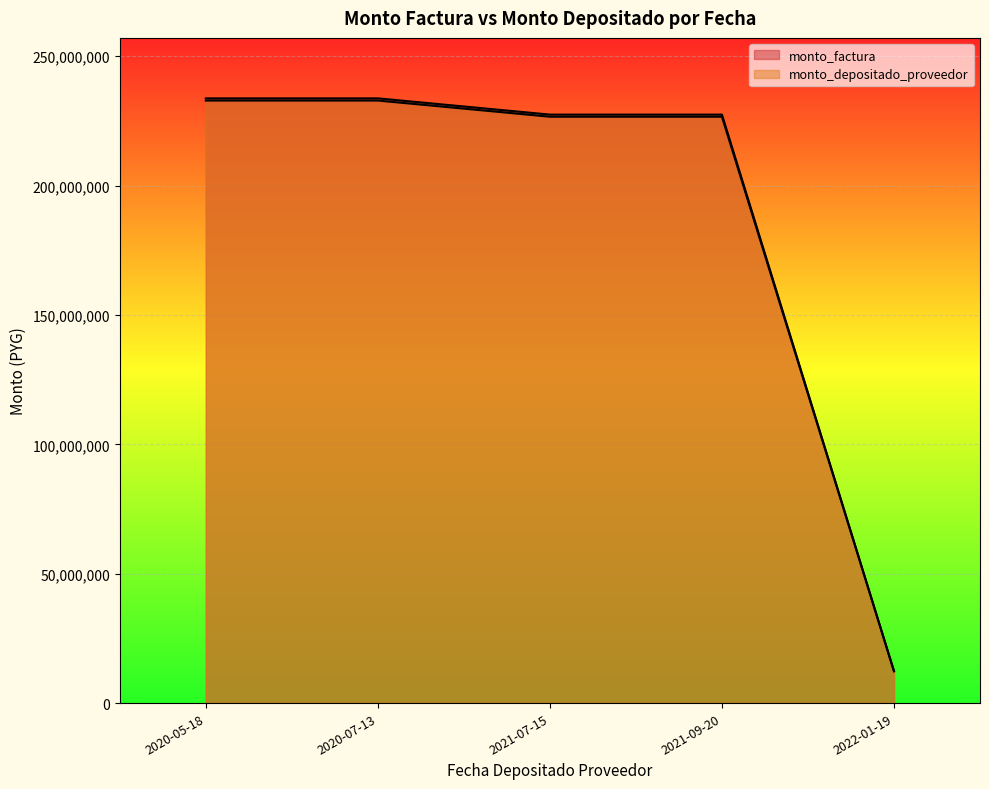

True or false: monto_depositado_proveedor and monto_factura cross at least once.

False